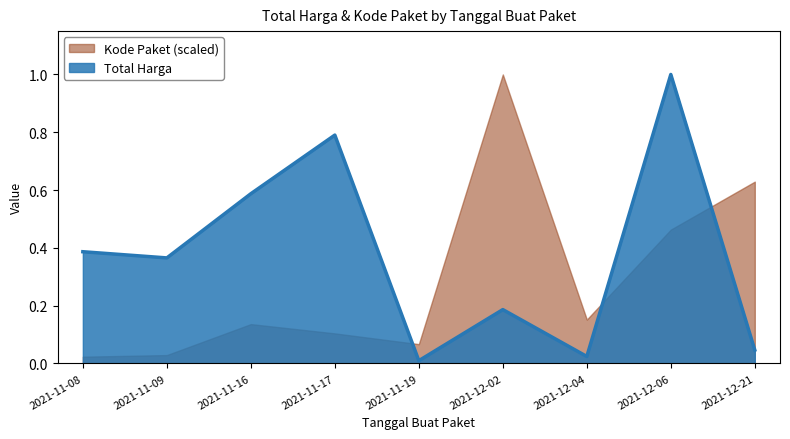

Is it true that the value at 2021-11-17 is 0.8?

True